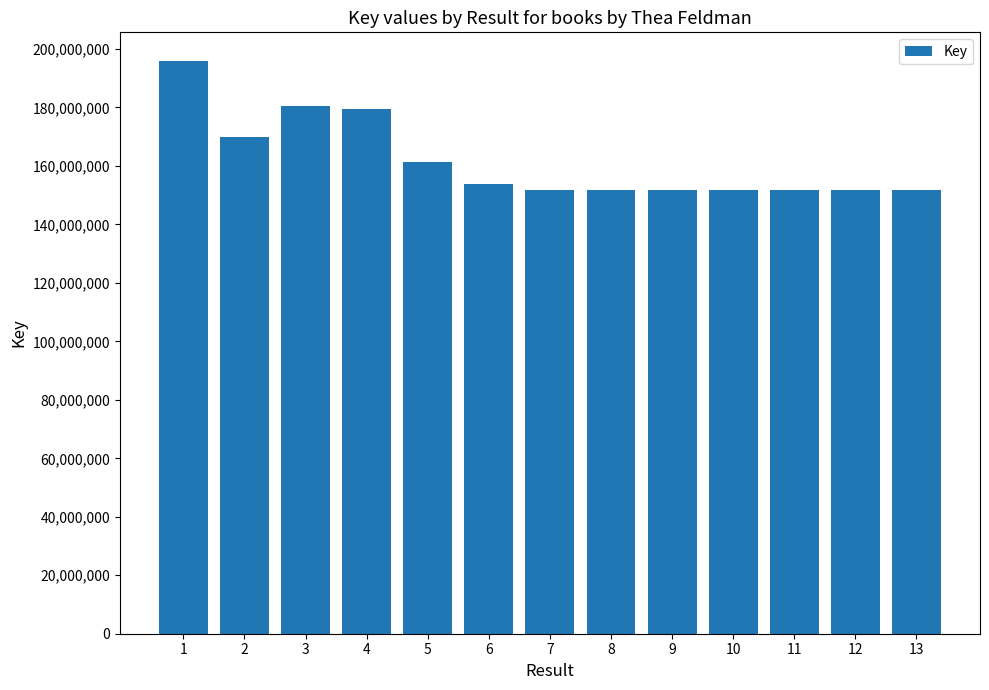

Is it true that the value at 11 is 249377451?

False